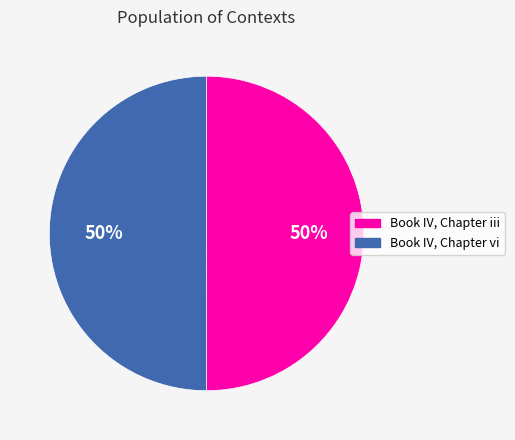

To the nearest percent, what portion does Book IV, Chapter iii represent?

50%